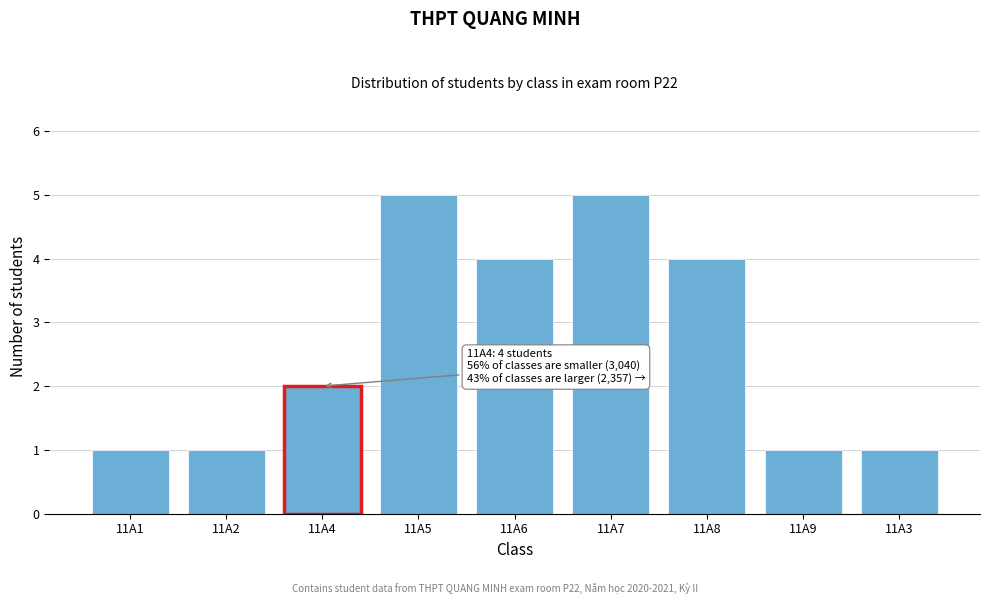

Reading right to left, transcribe all the data shown in this chart.

11A3=1	11A9=1	11A8=4	11A7=5	11A6=4	11A5=5	11A4=2	11A2=1	11A1=1